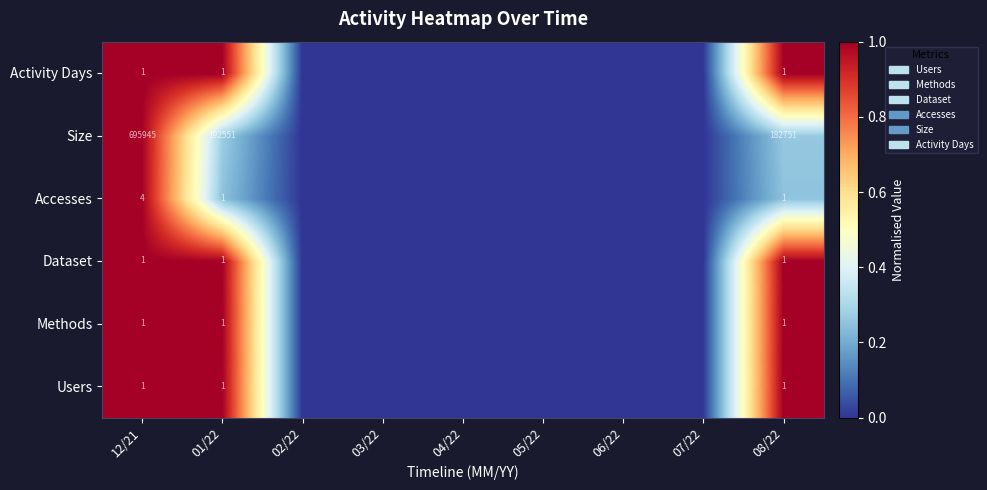

The value of Dataset at 08/22 is 2. True or false?

False